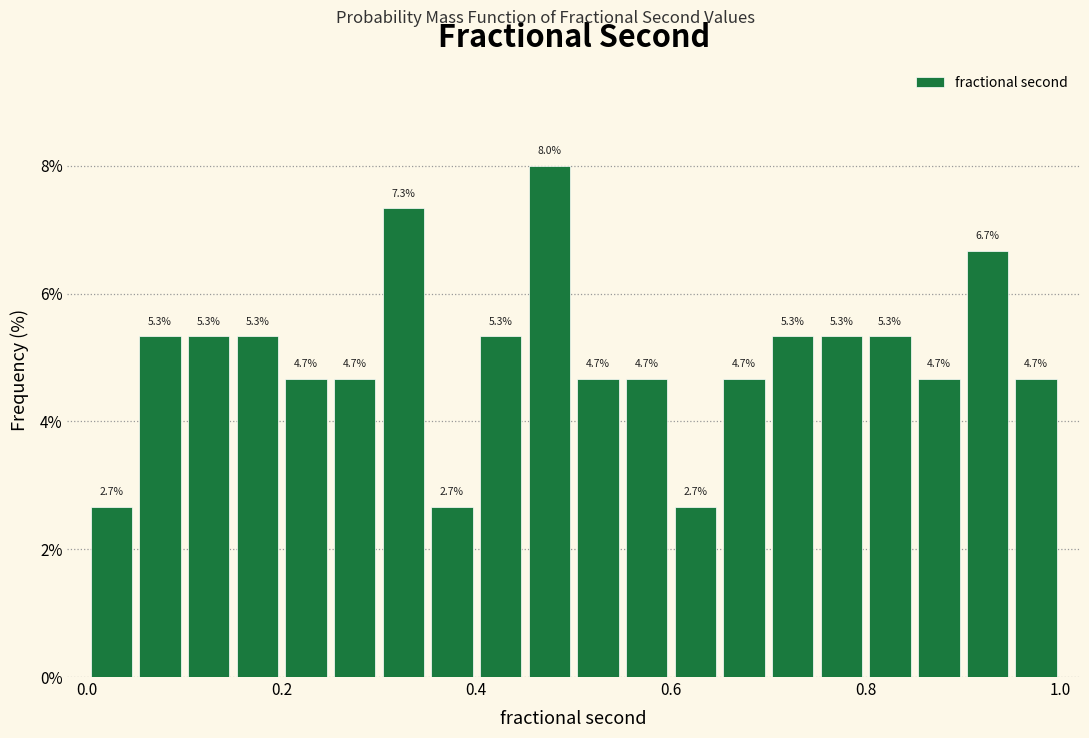

Read against the x-axis, roughly where is the centre of the tallest bar?

0.48